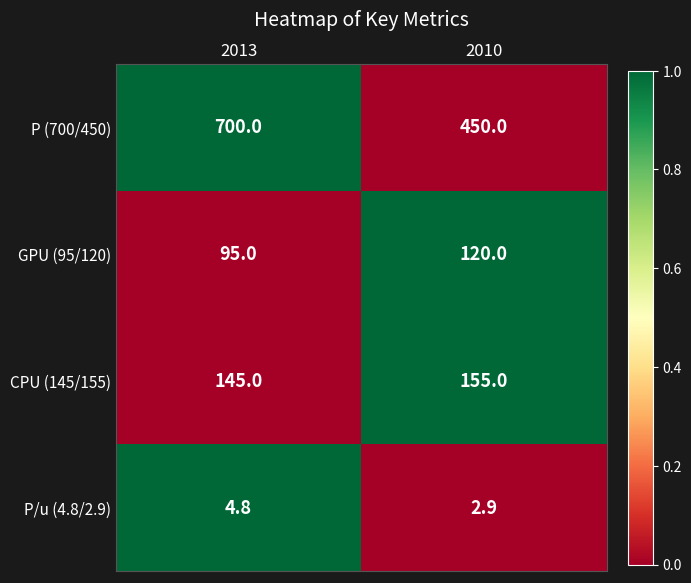

Which series has the largest total across all categories?

P (700/450)